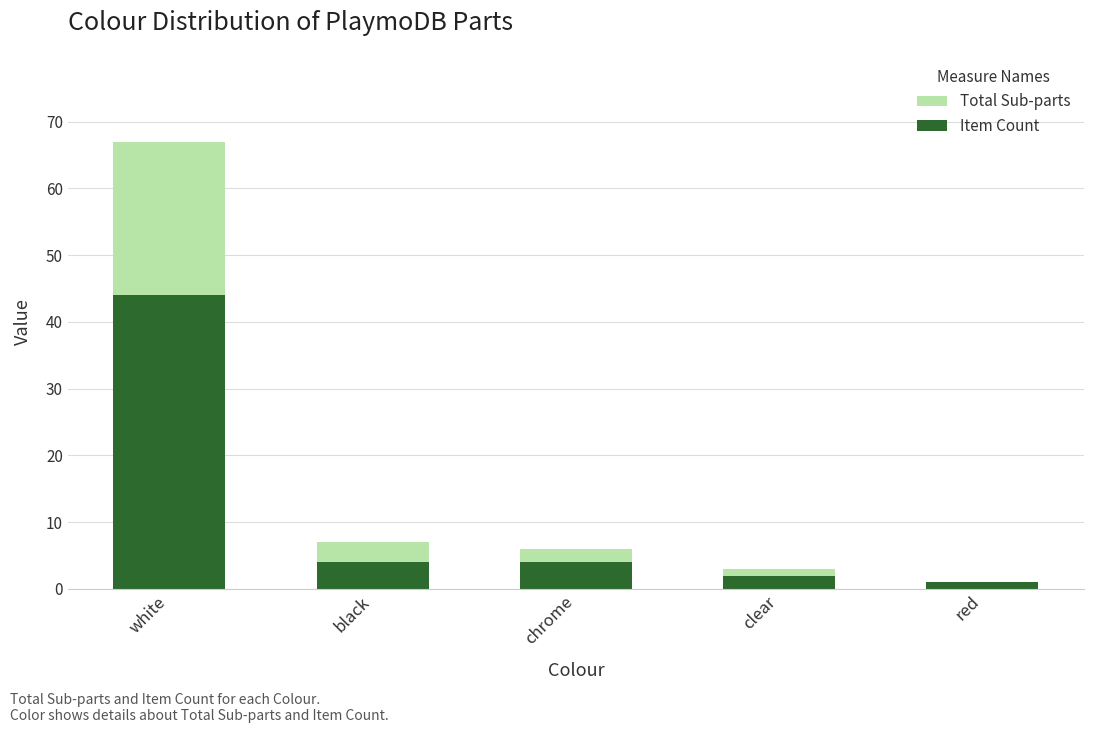

What is the label of the 1st bar from the right?

red